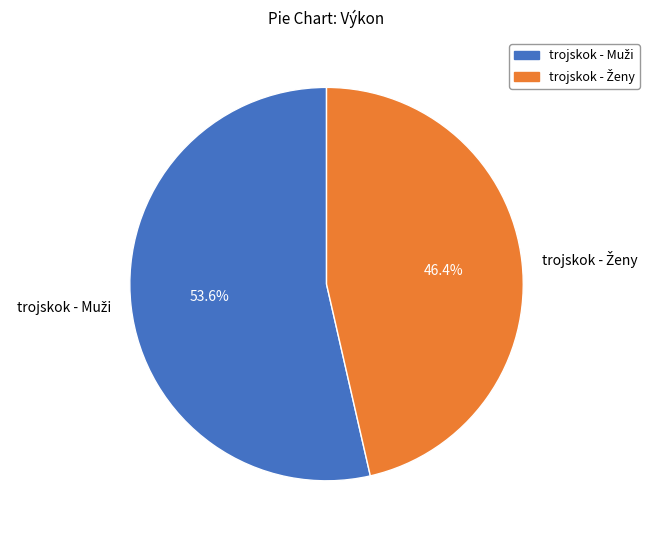

Count the number of slices in the pie.

2